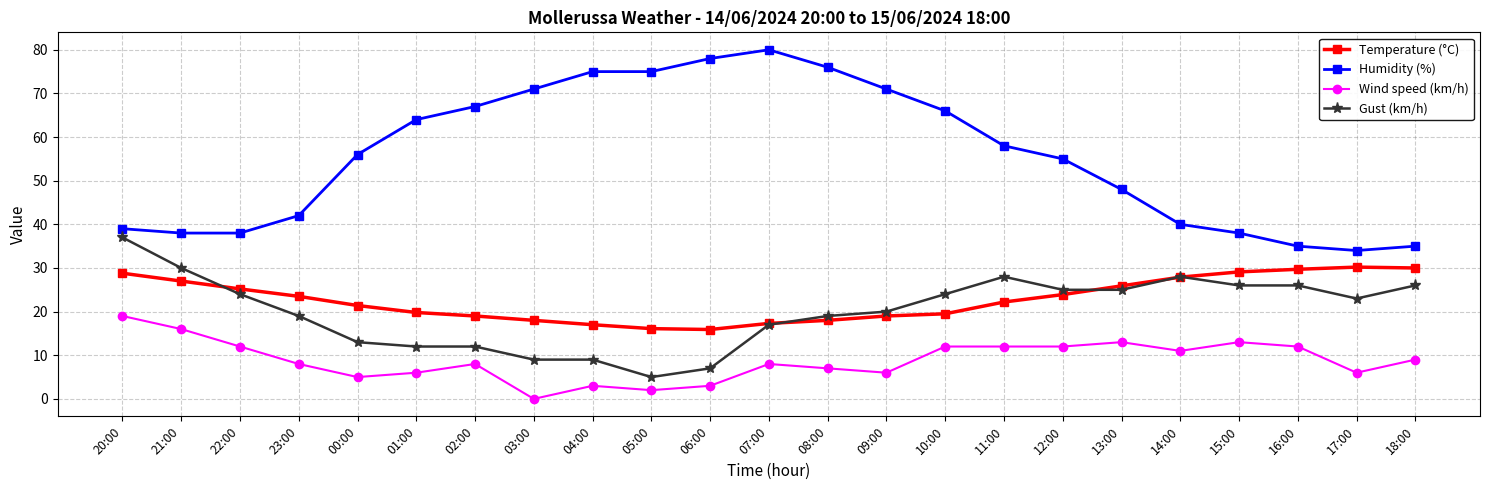

Is this an area chart (filled region under the line)?

No